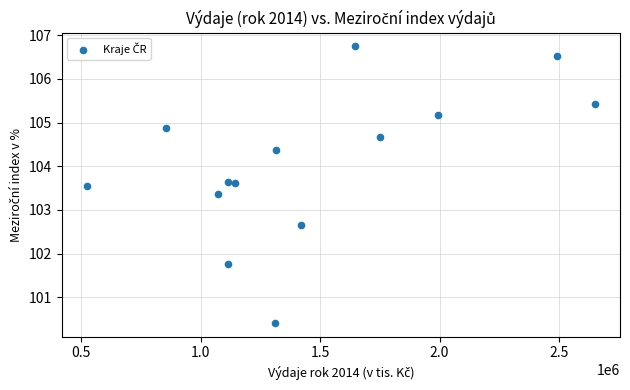

What is the range of X values (max minus min)?

2125134.0